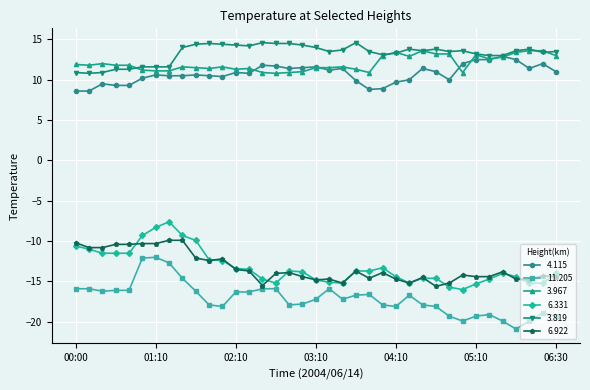

True or false: 4.115 and 6.922 cross at least once.

False